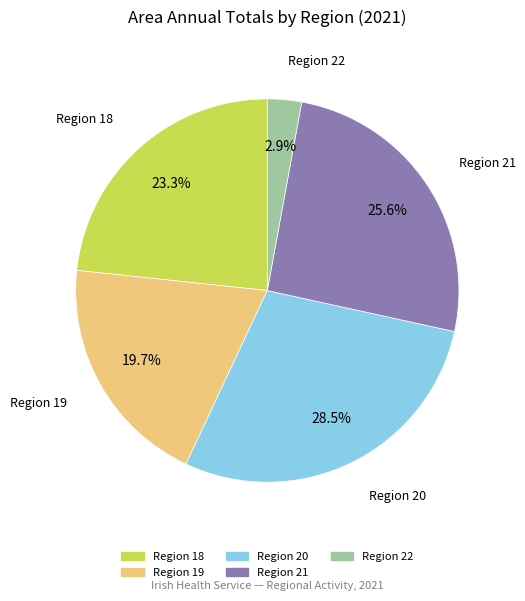

Is there a majority slice in this chart?

No